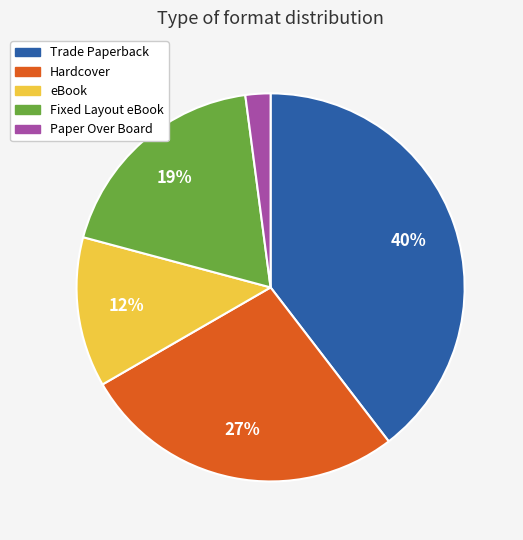

What is the largest slice in the pie chart?

Trade Paperback